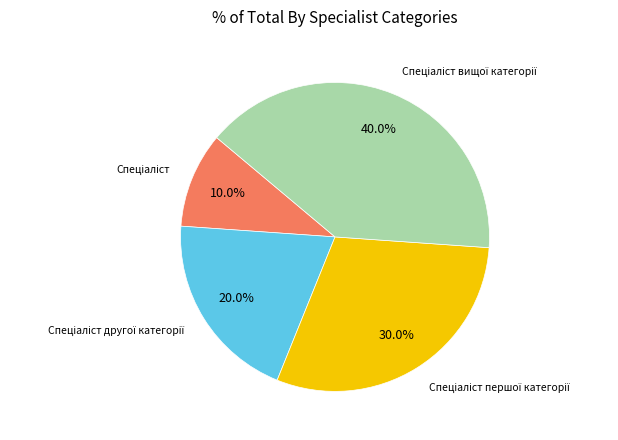

Is there any slice that represents more than half of the pie?

No